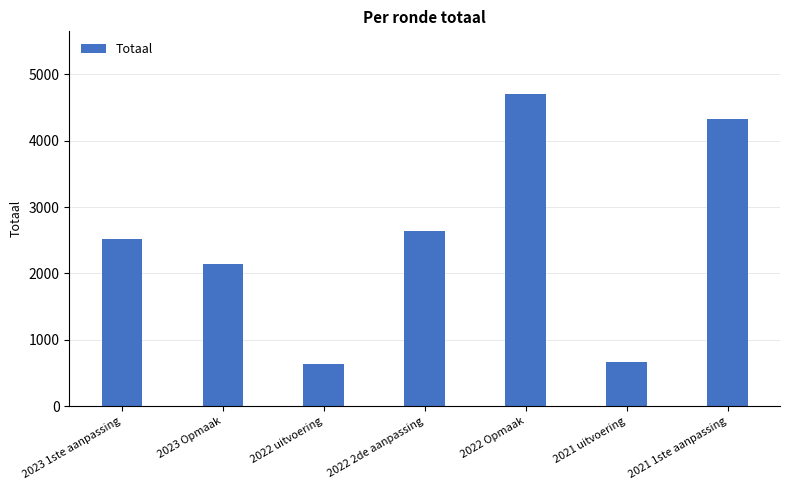

At which label is the value closest to 2674?

2022 2de aanpassing